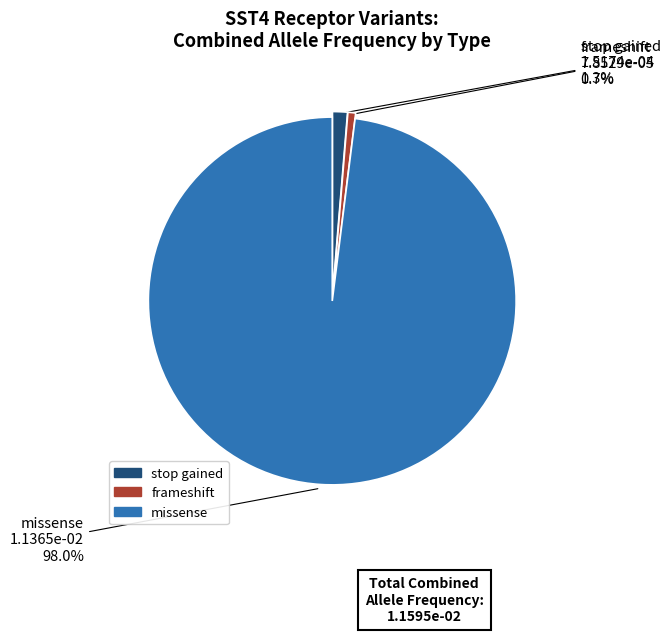

What is the largest slice in the pie chart?

missense